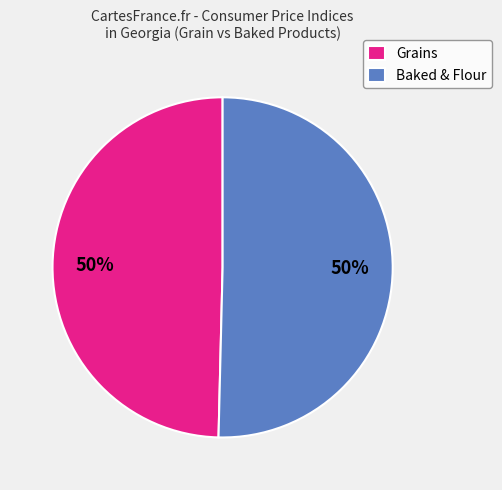

Approximately how many times larger is the value at Baked & Flour compared to Grains?

1.0